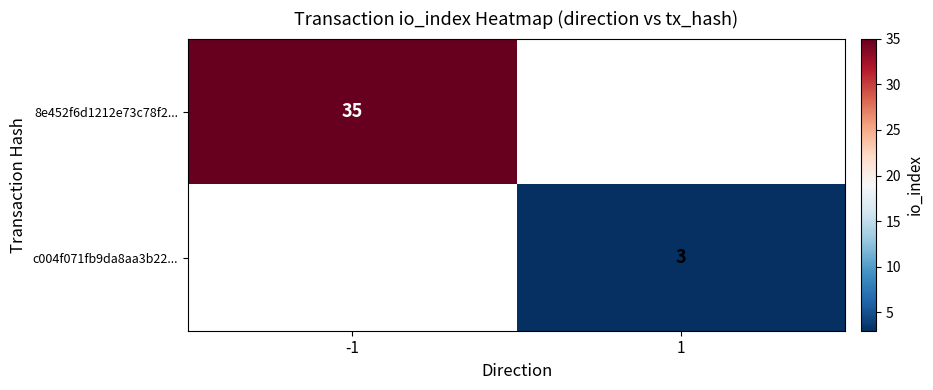

True or false: c004f071fb9da8aa3b22... has a value of 3 at 1.

True